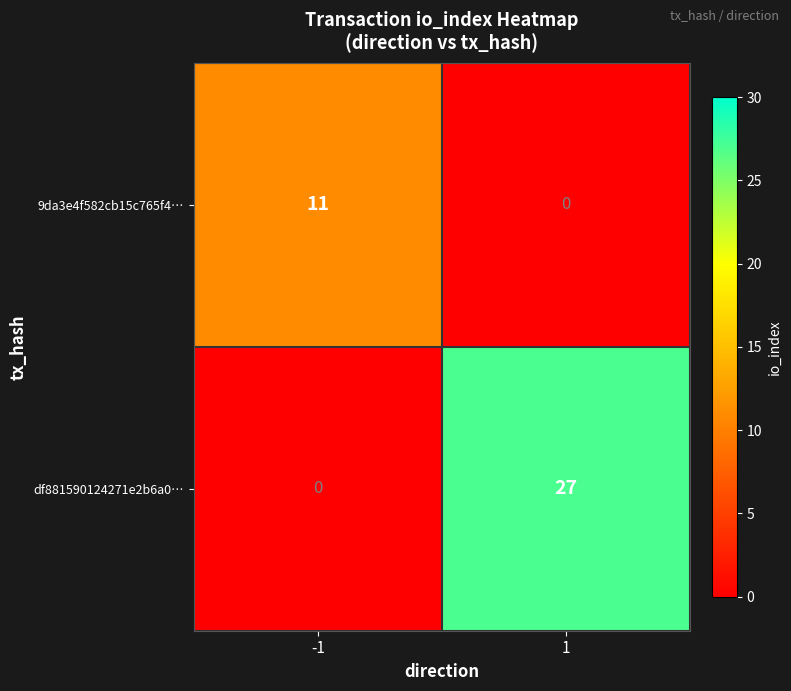

What is the greatest value displayed?

27